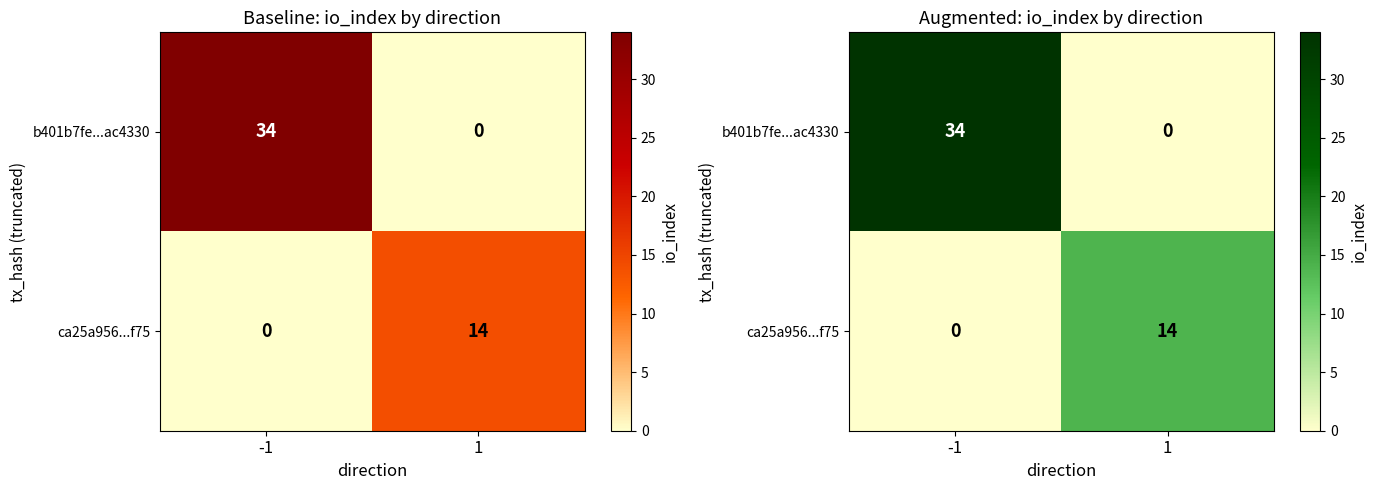

What is the sum of all ca25a956...f75 values?

14